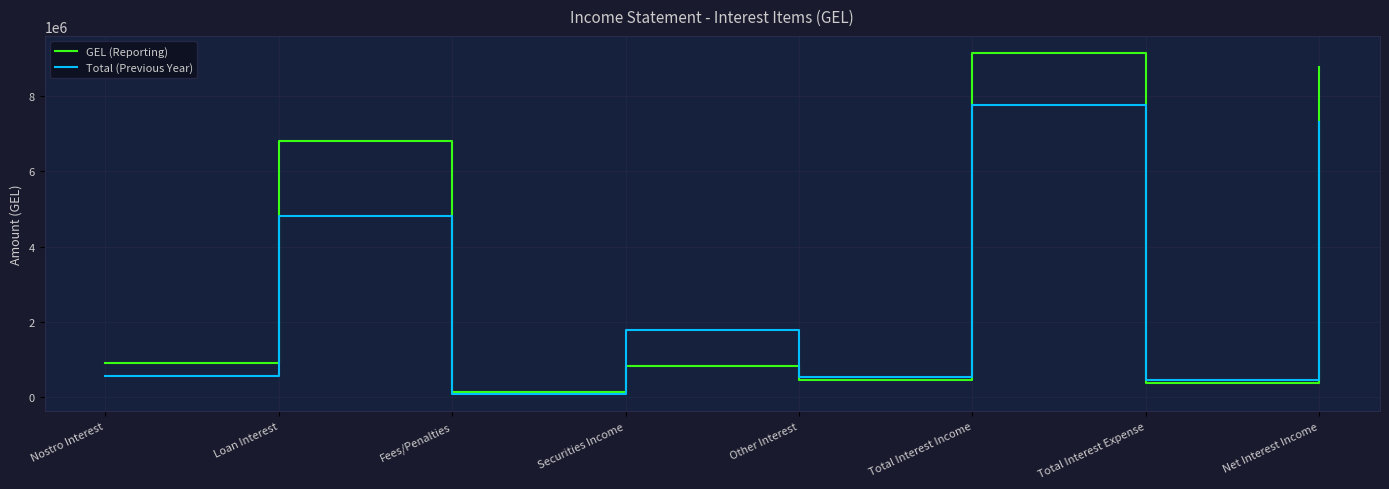

How many interior local valleys does the GEL (Reporting) series have?

3